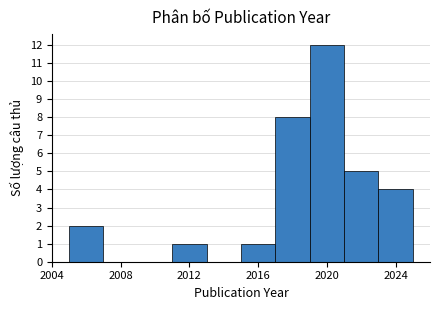

Which range on the x-axis has the tallest bar?

2019 to 2021